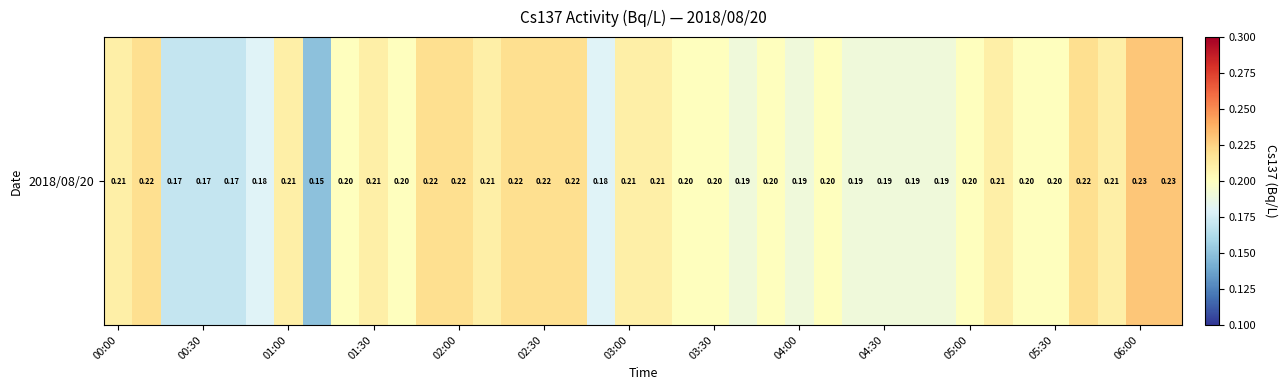

The value at 16 is 0.3. True or false?

False